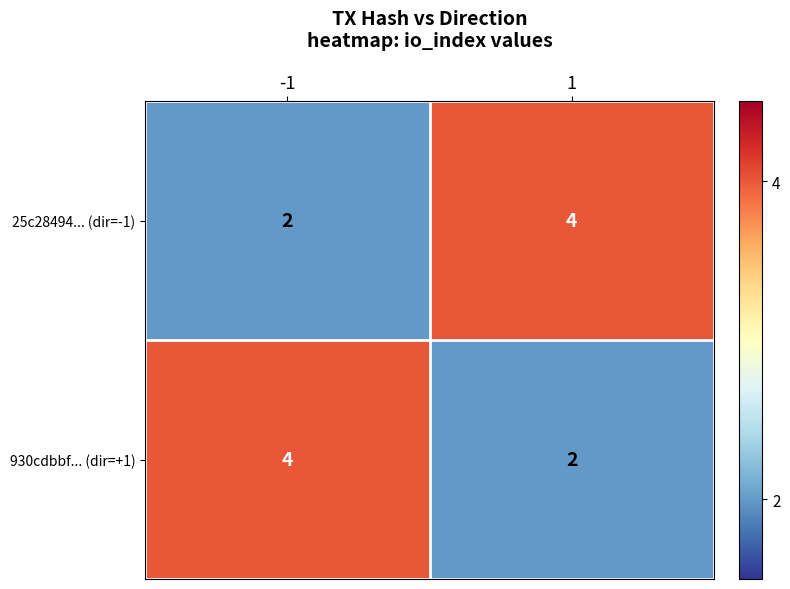

Rank the series at -1 from lowest to highest value.

25c28494... (dir=-1), 930cdbbf... (dir=+1)